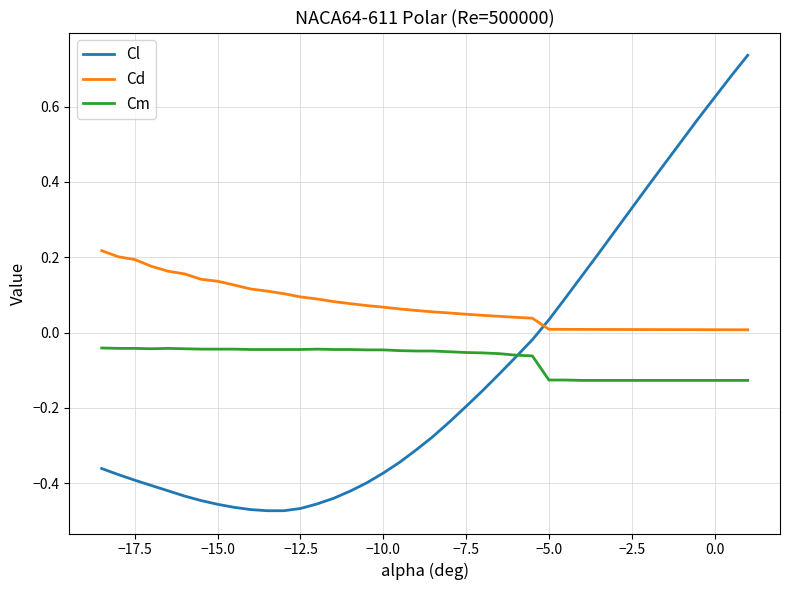

Which series has the largest total across all categories?

Cd